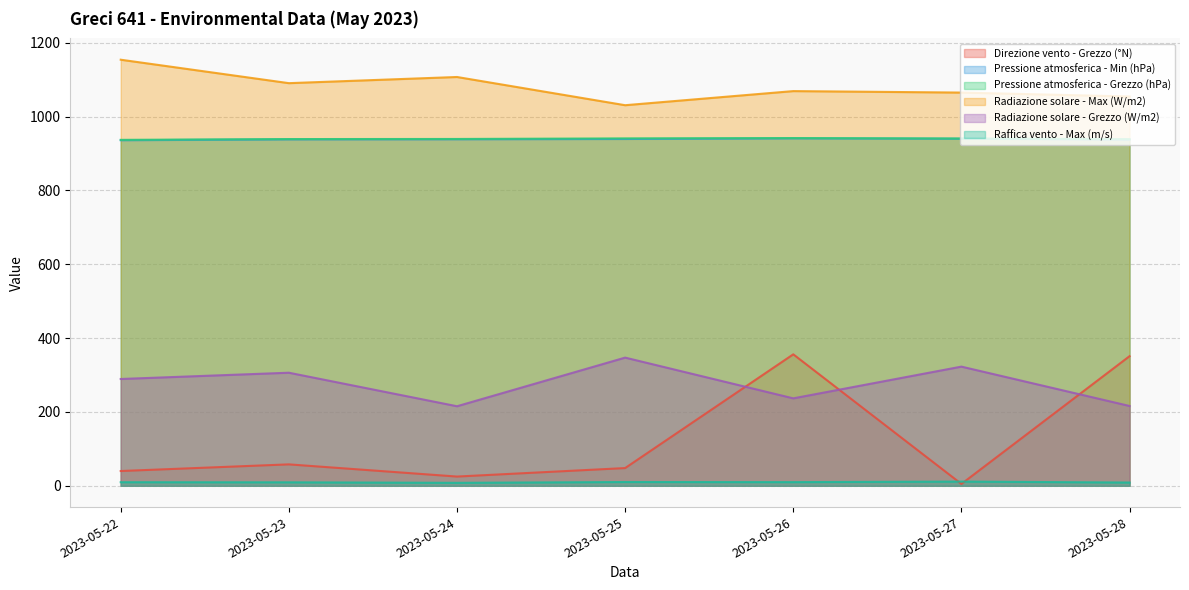

How many lines are shown in the chart?

6